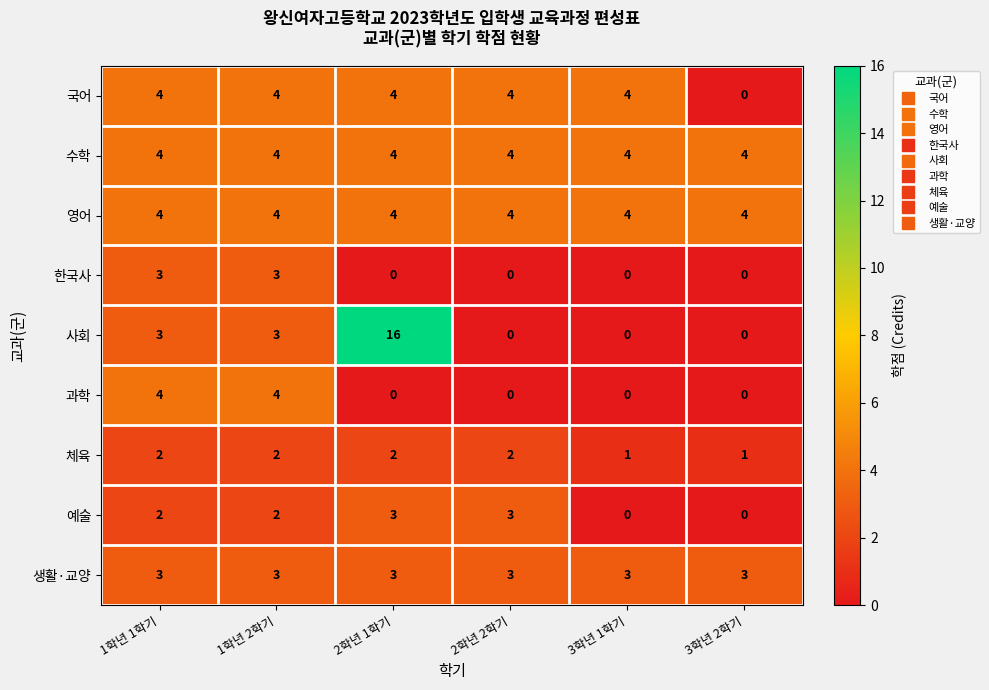

Which category has the highest value across all series?

2학년 1학기